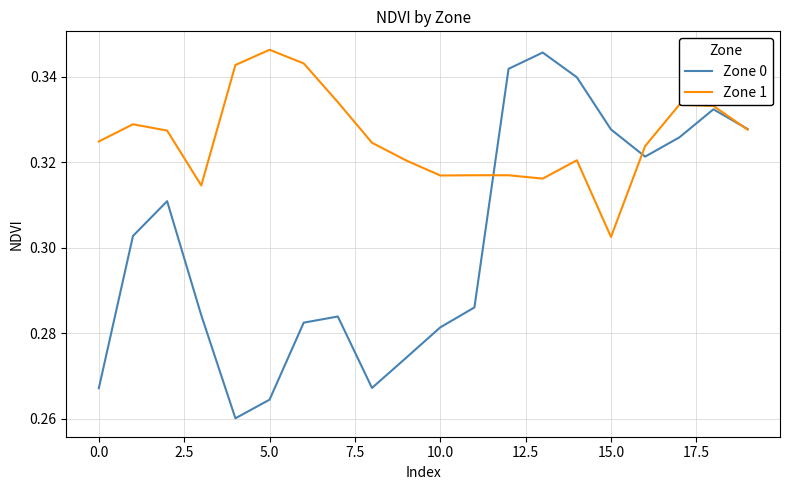

Which series has the largest total across all categories?

Zone 1